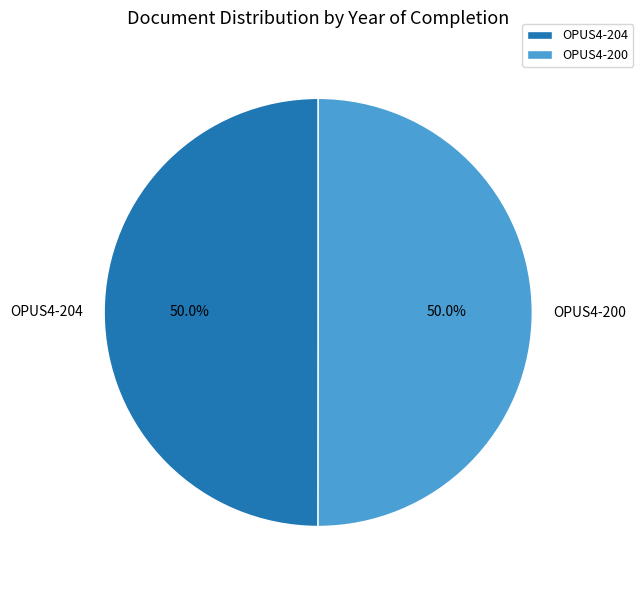

The OPUS4-200 slice represents 50% of the pie. True or false?

True